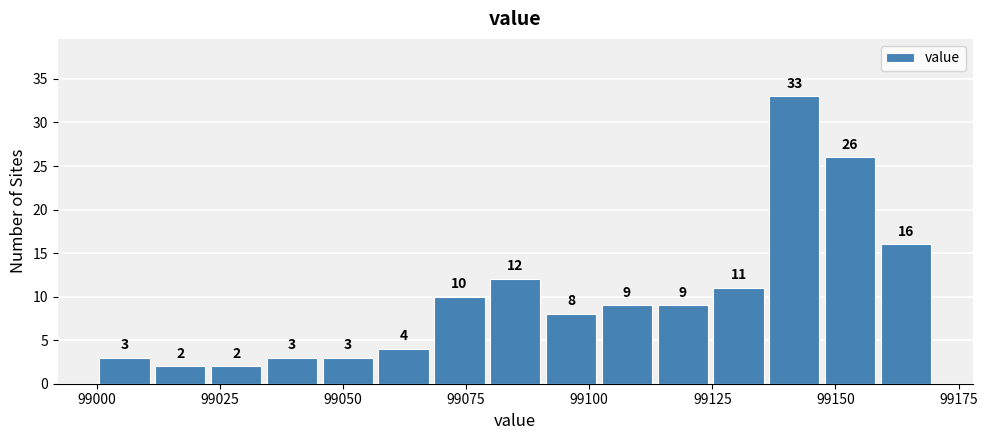

Read against the x-axis, roughly where is the centre of the tallest bar?

99140